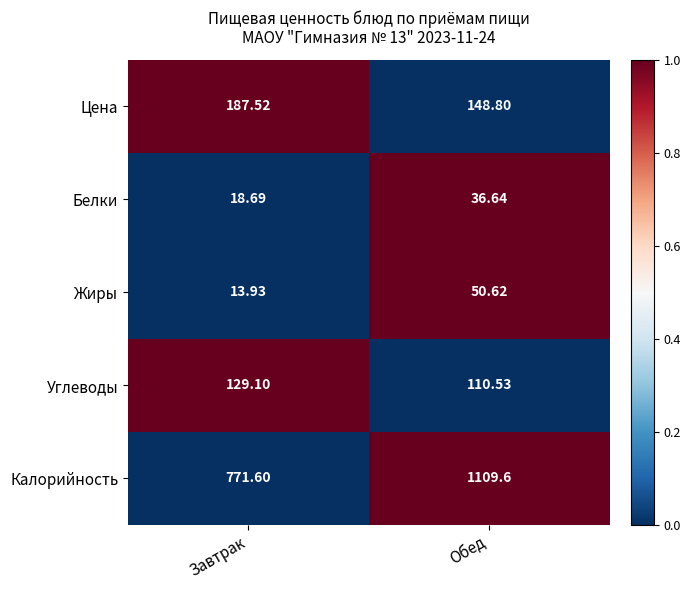

At which category is the sum across all series the highest?

Обед